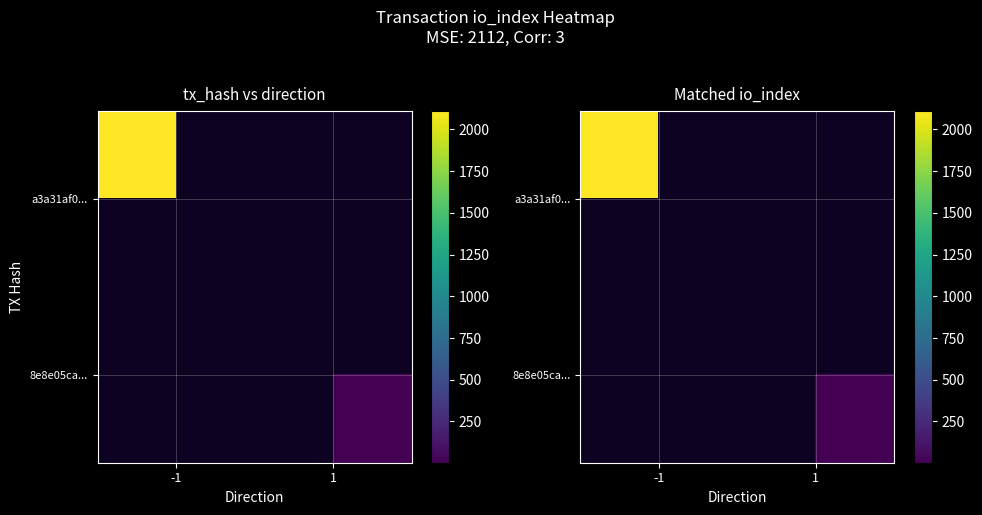

List the series in order of their peak value, highest first.

a3a31af0..., 8e8e05ca...